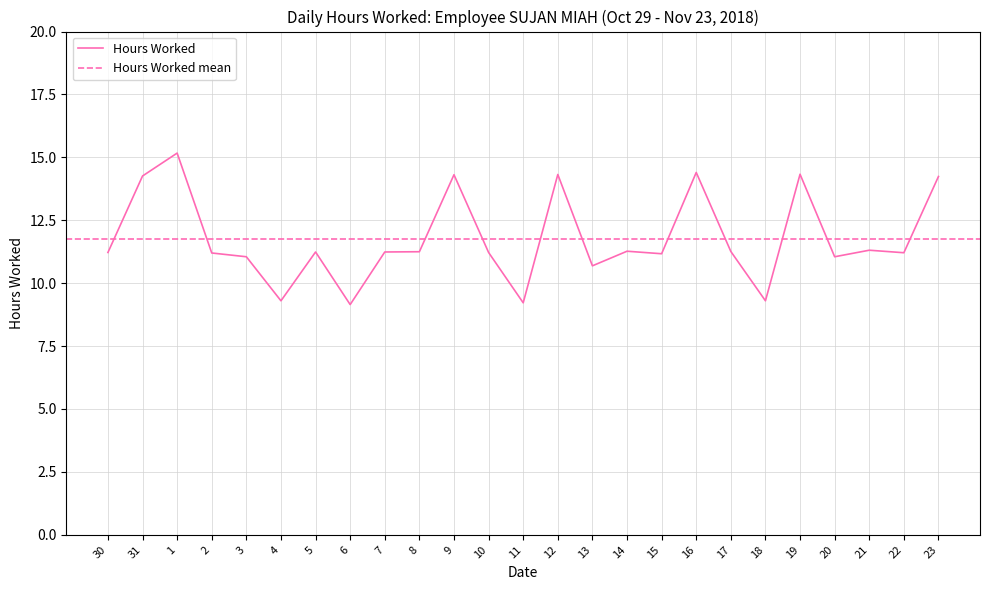

What is the maximum value shown in the chart?

15.2